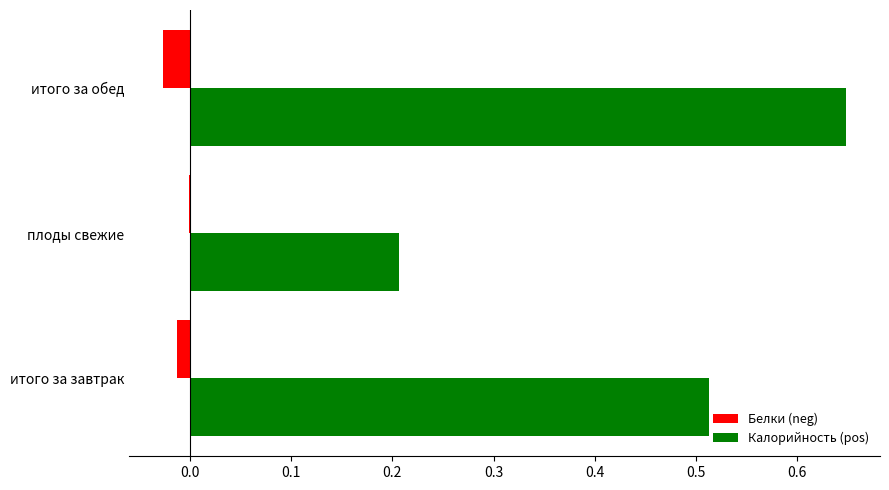

The Белки (neg) series shows -0.0 at итого за завтрак. True or false?

True